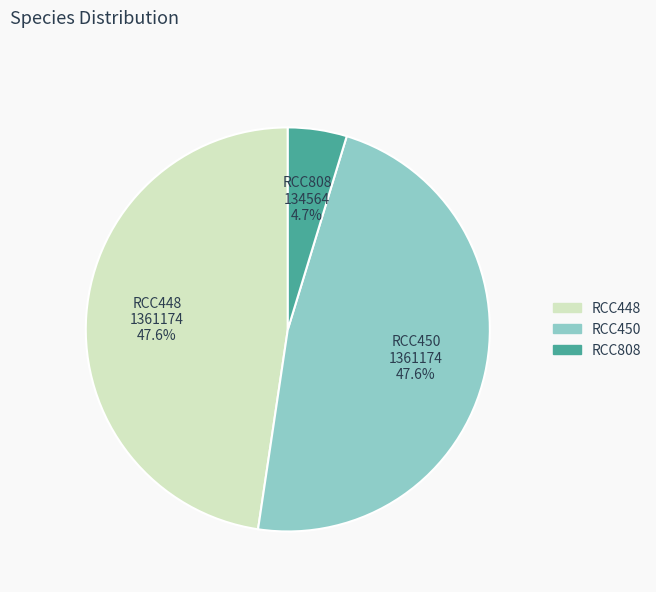

To the nearest percent, what is the average slice percentage?

33%